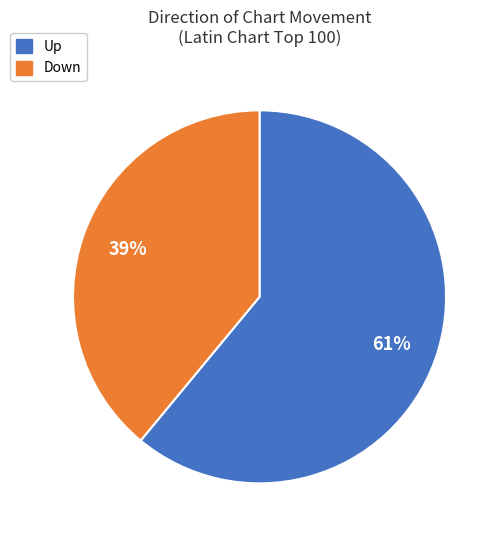

Count the number of slices in the pie.

2